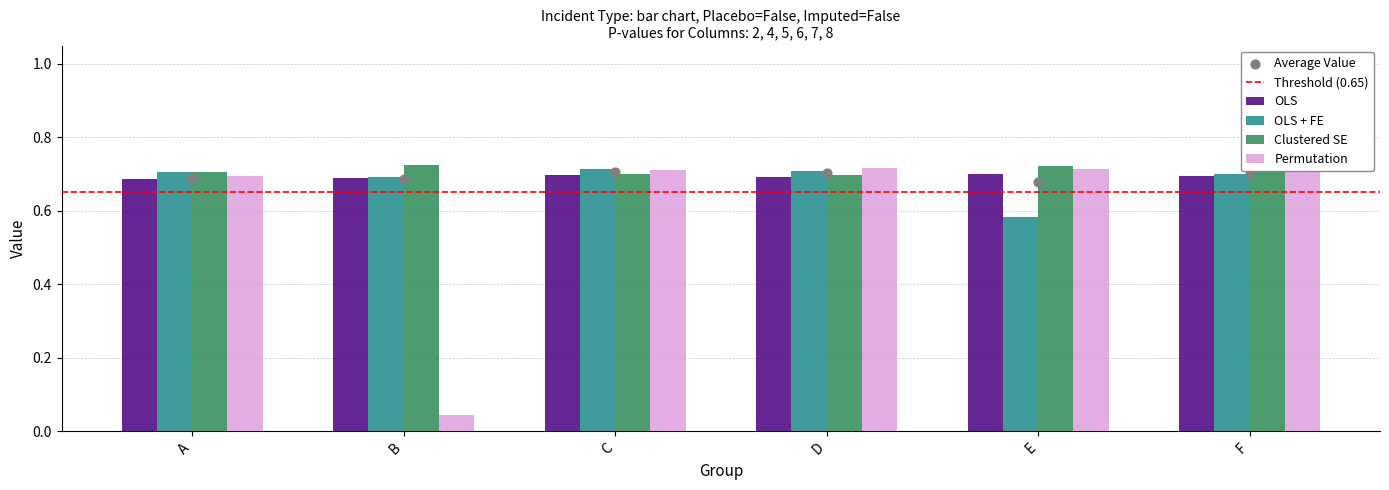

What is the total value across all series at A?

2.8